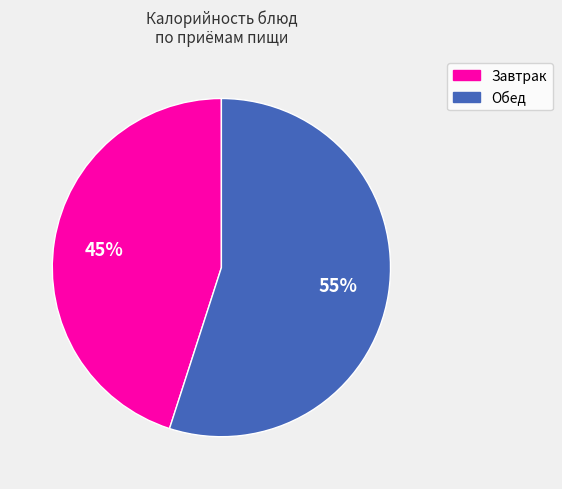

To the nearest percent, what is the difference between the largest and smallest slice percentages?

10%